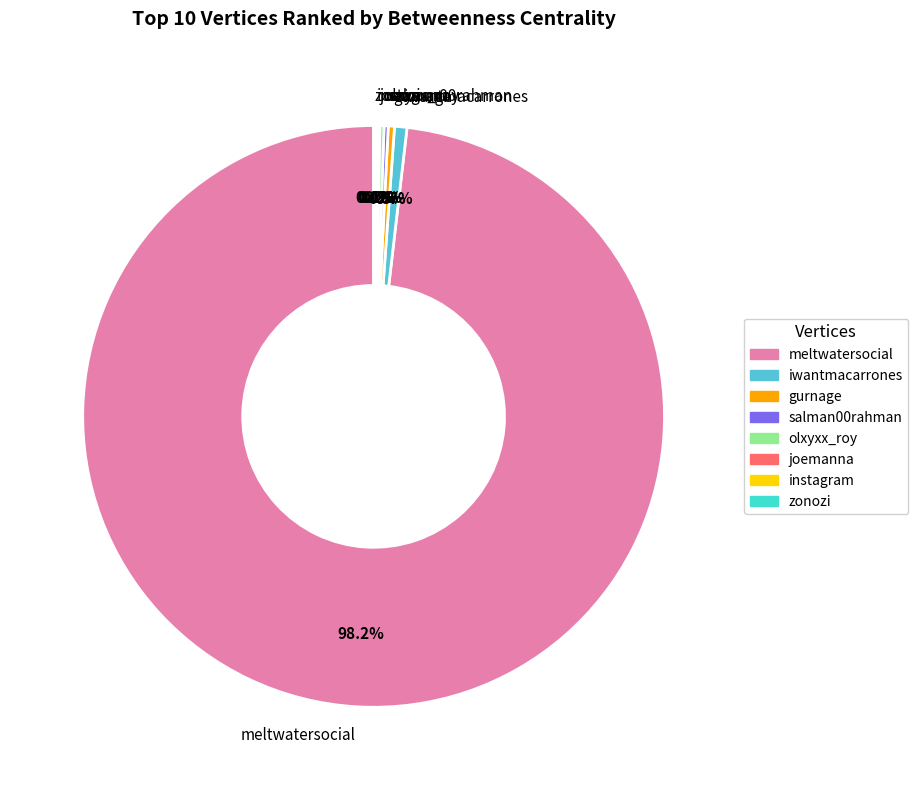

Is meltwatersocial the majority of the pie?

Yes